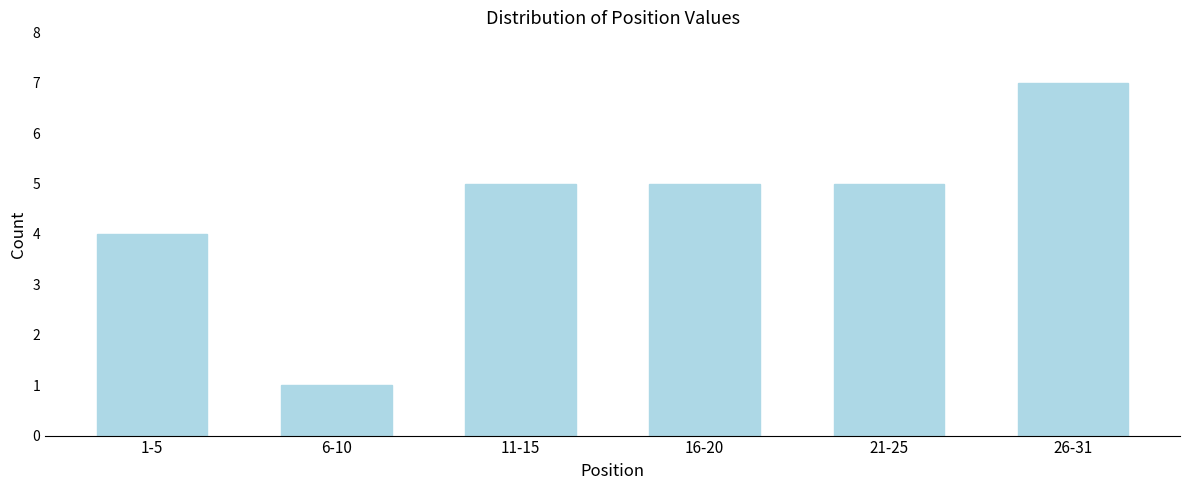

Reading left to right, what are all the values shown in this chart?

1-5=4	6-10=1	11-15=5	16-20=5	21-25=5	26-31=7